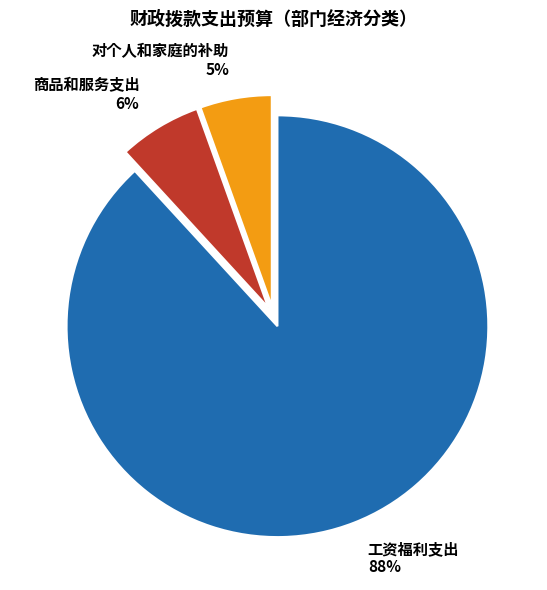

The 对个人和家庭的补助 slice represents 5% of the pie. True or false?

True